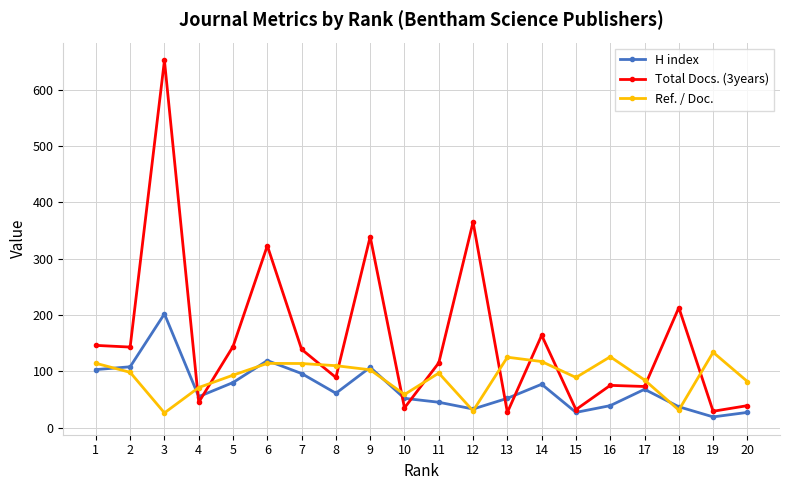

What is the difference between the highest and lowest values at 12?

335.2